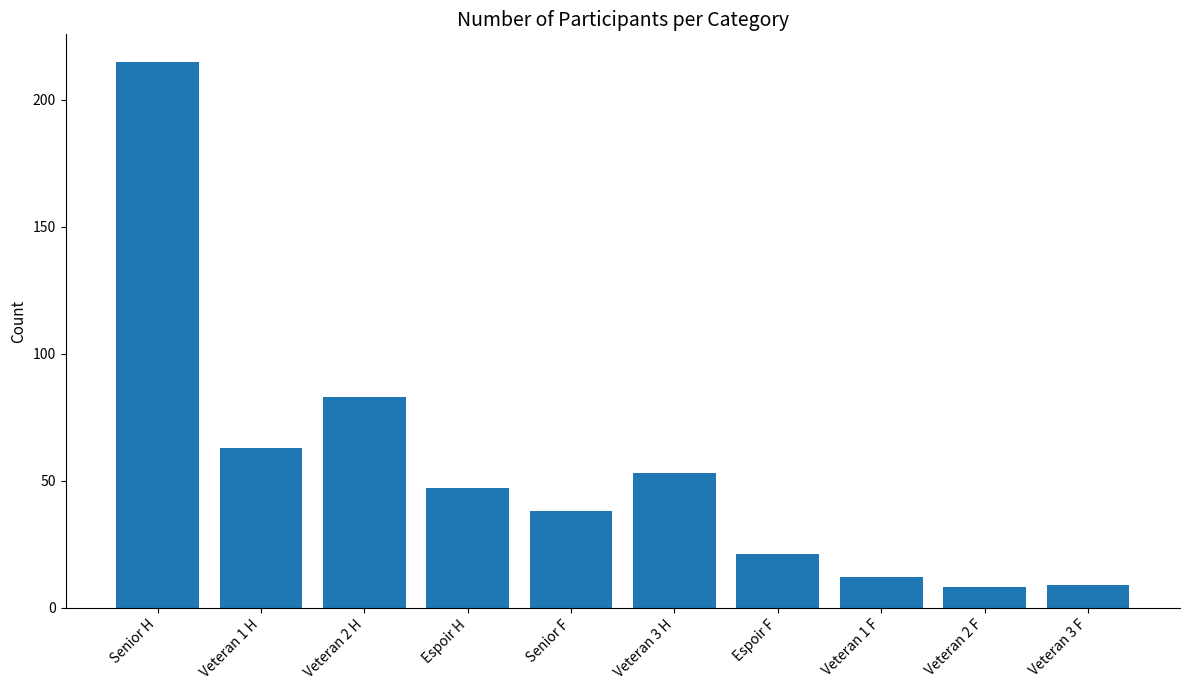

At which category does the chart reach its peak across all series?

Senior H